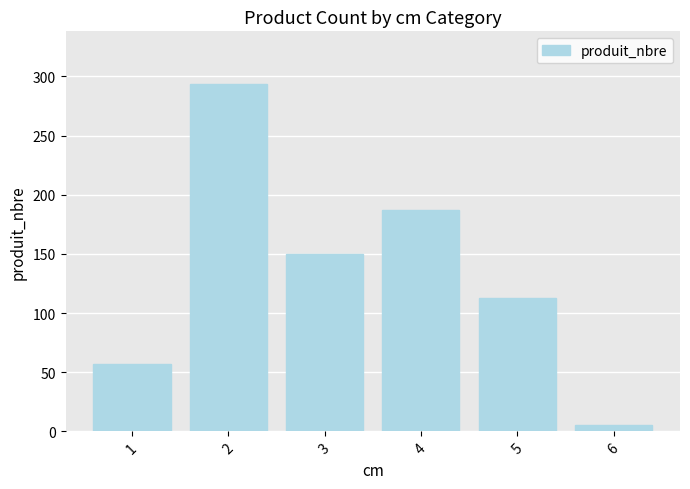

Where does the data first go above 150?

2